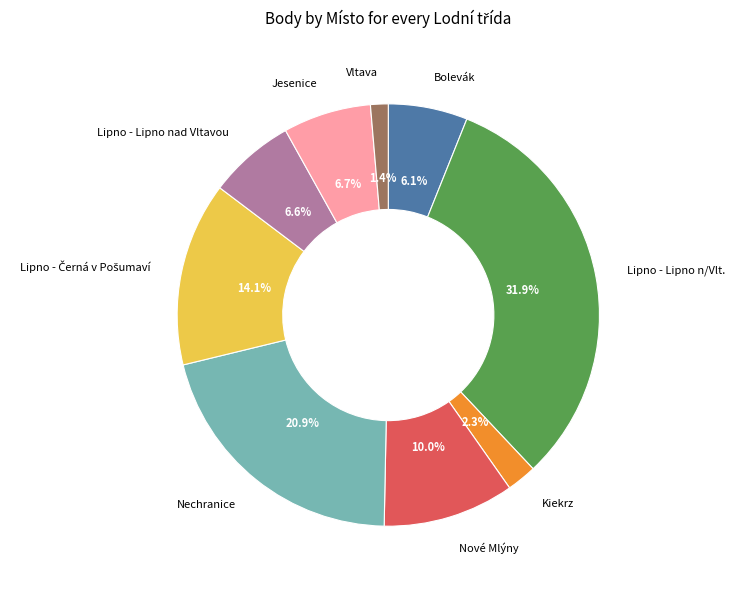

Between Lipno - Lipno nad Vltavou and Nechranice, which is larger?

Nechranice